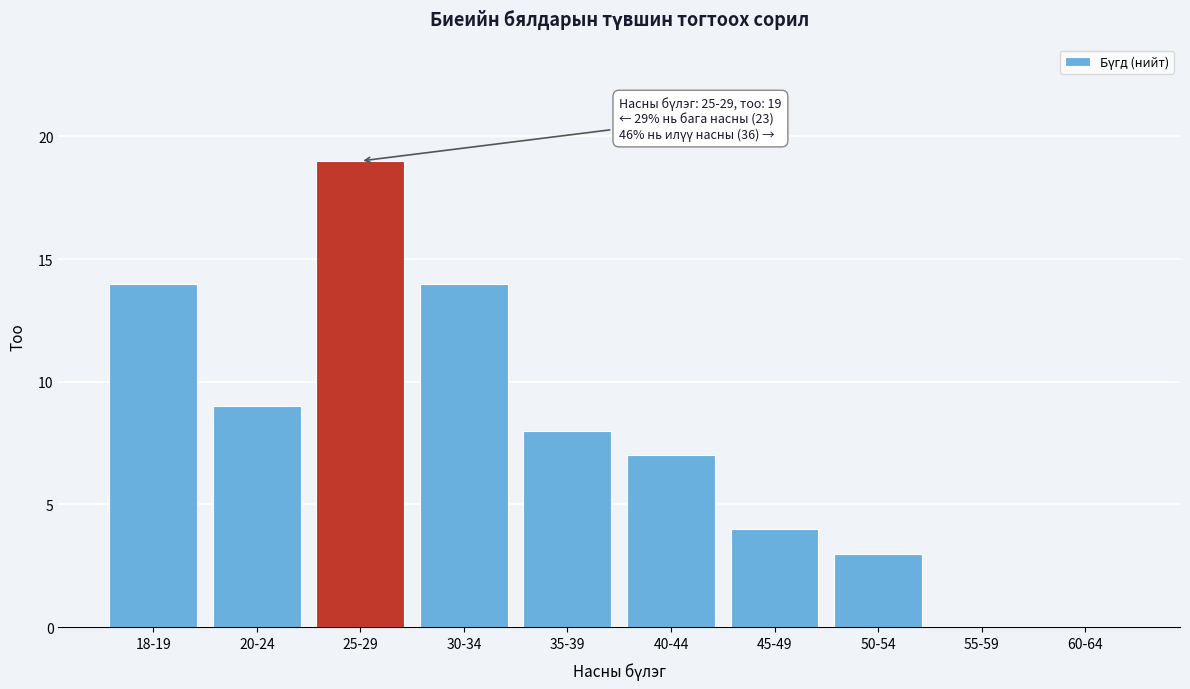

Reading right to left, list all the values displayed in this chart.

60-64=0	55-59=0	50-54=3	45-49=4	40-44=7	35-39=8	30-34=14	25-29=19	20-24=9	18-19=14